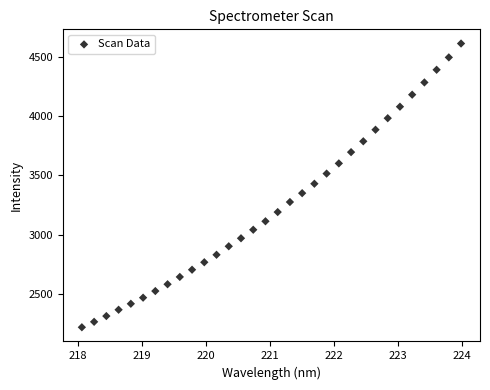

What is the range of Y values (max minus min)?

2390.7